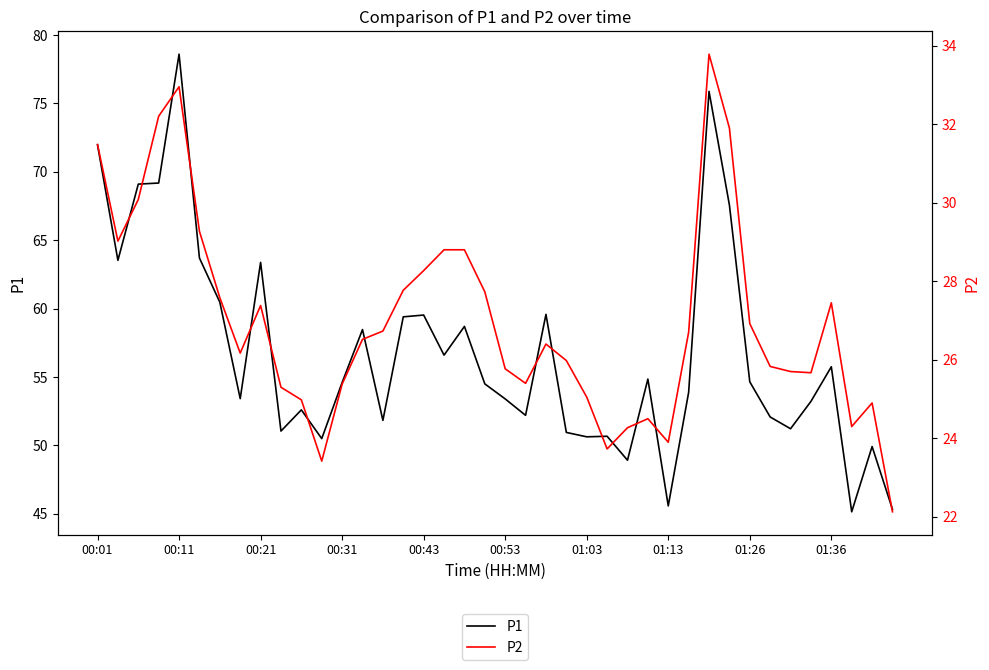

Rank the series by their maximum value, from lowest to highest.

P2, P1